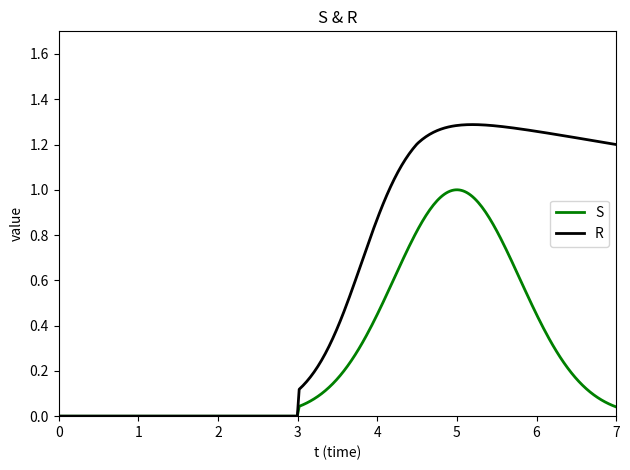

List the series in order of their peak value, lowest first.

S, R